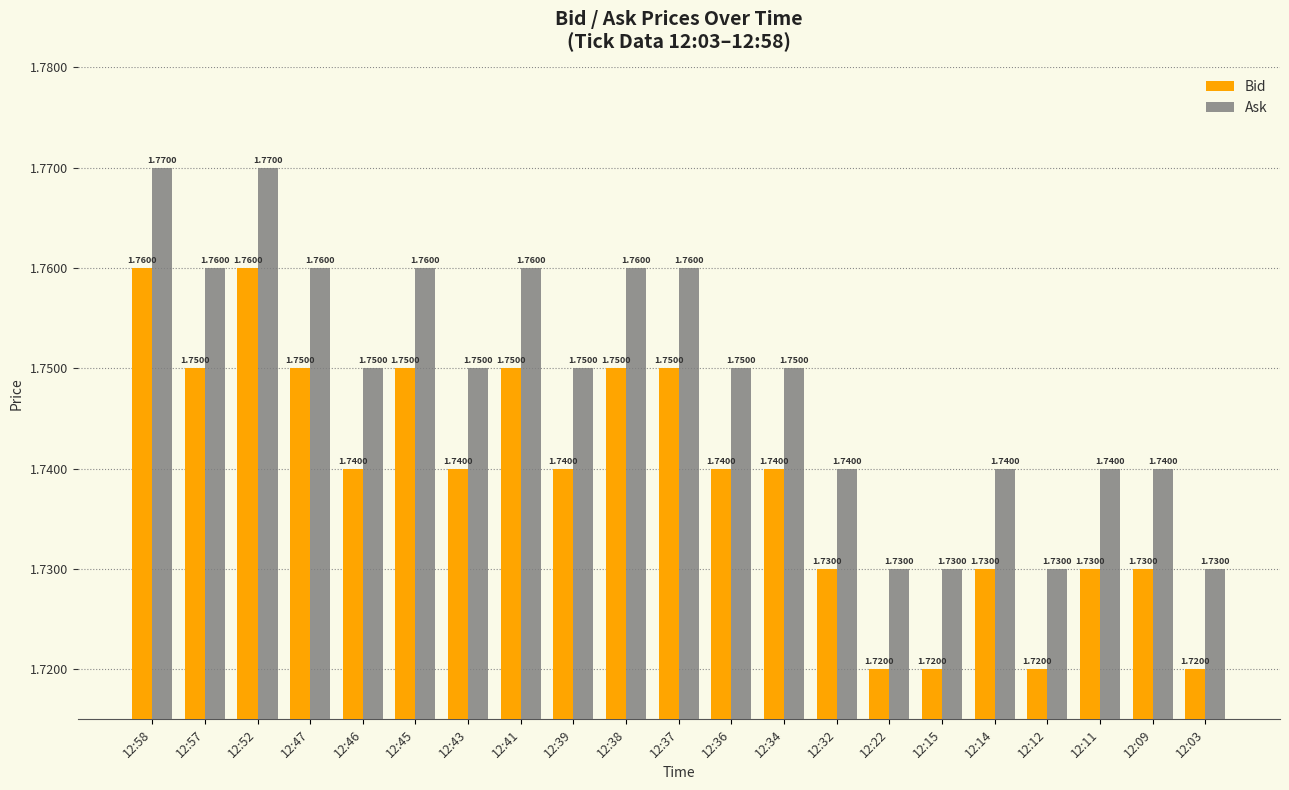

Is the value of Bid at 12:03 greater than the value of Ask at 12:03?

No